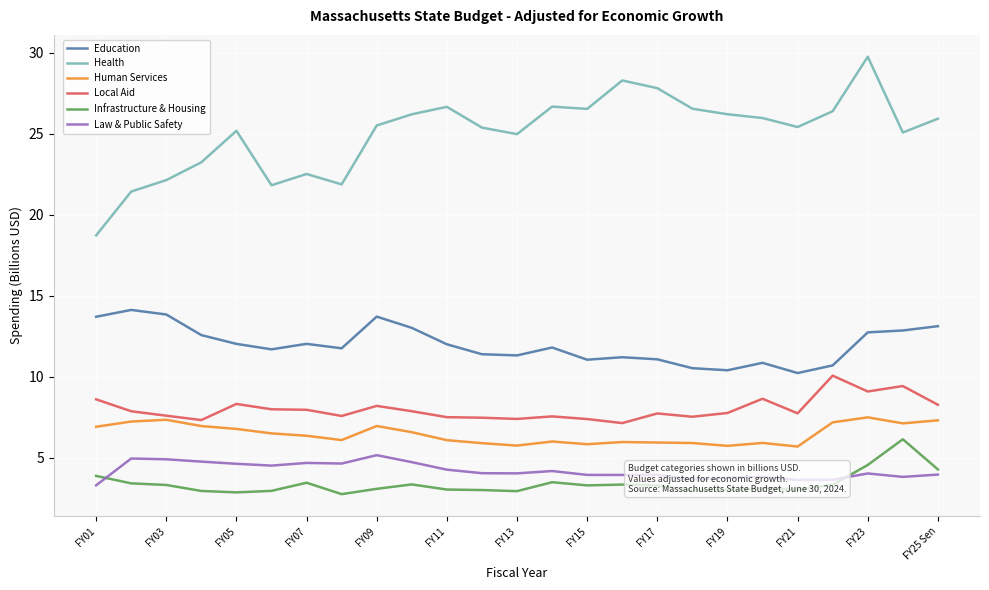

Which series has the largest range (max minus min)?

Health